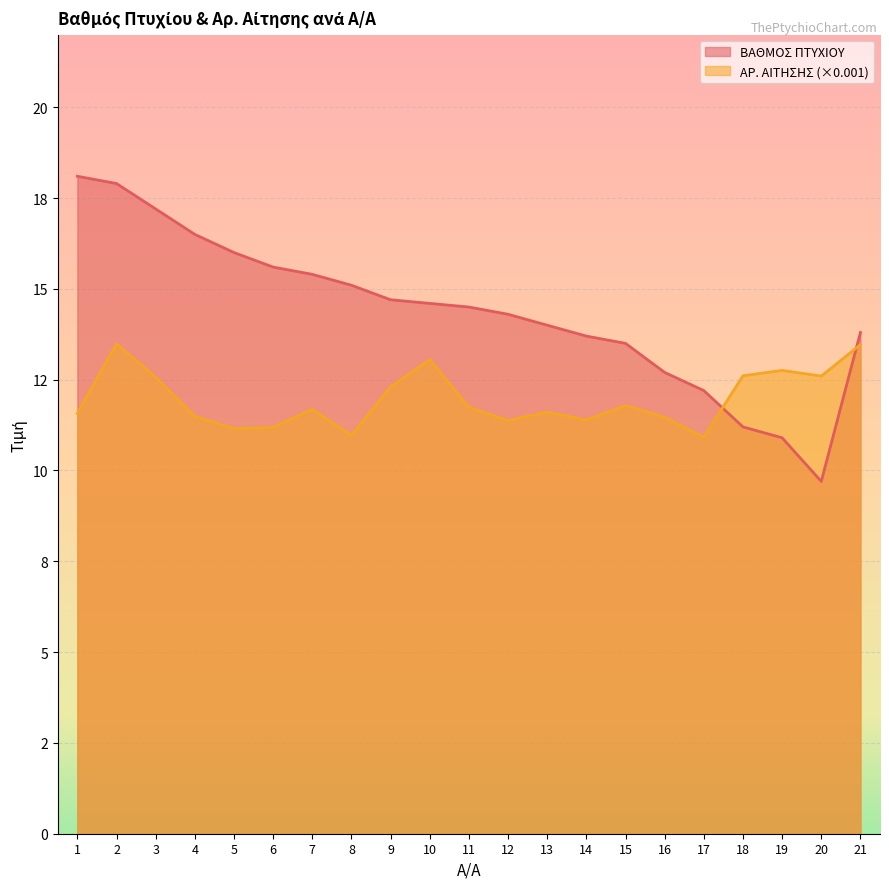

Where is the first local minimum for ΑΡ. ΑΙΤΗΣΗΣ (×0.001)?

5